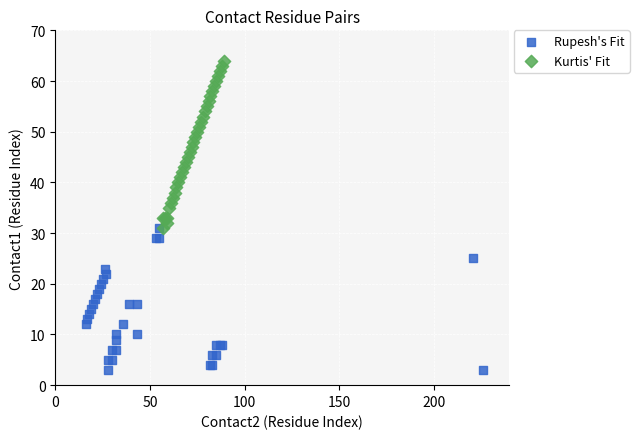

Which series has the largest Y range (max minus min)?

Kurtis' Fit